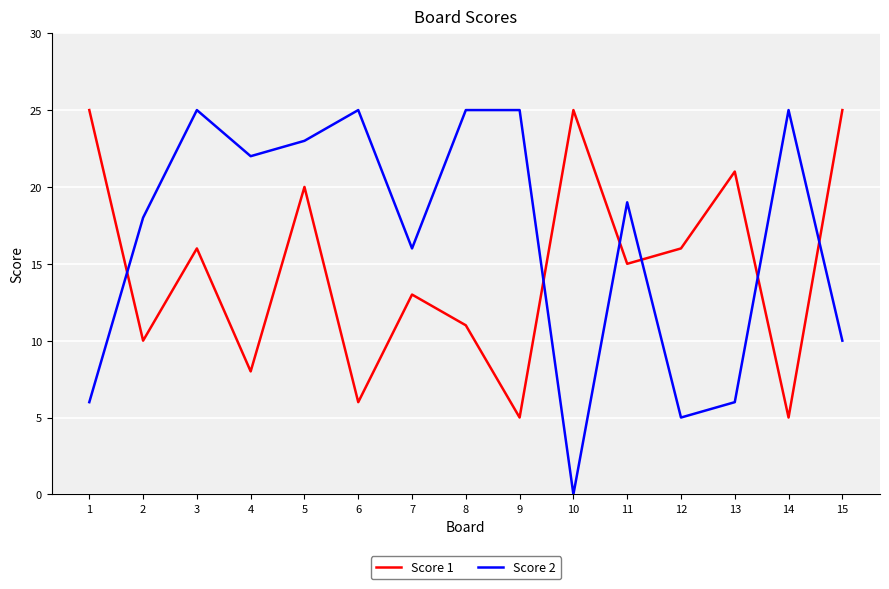

Between which two adjacent categories do Score 2 and Score 1 first intersect?

1 and 2